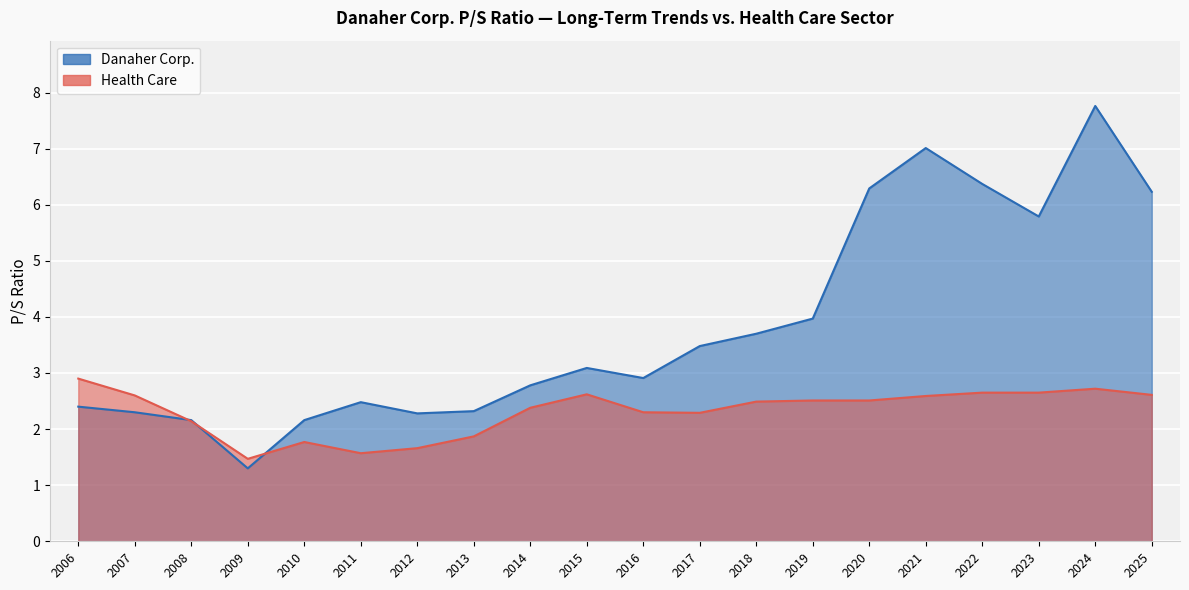

Where is Health Care nearest to the value 2?

2013